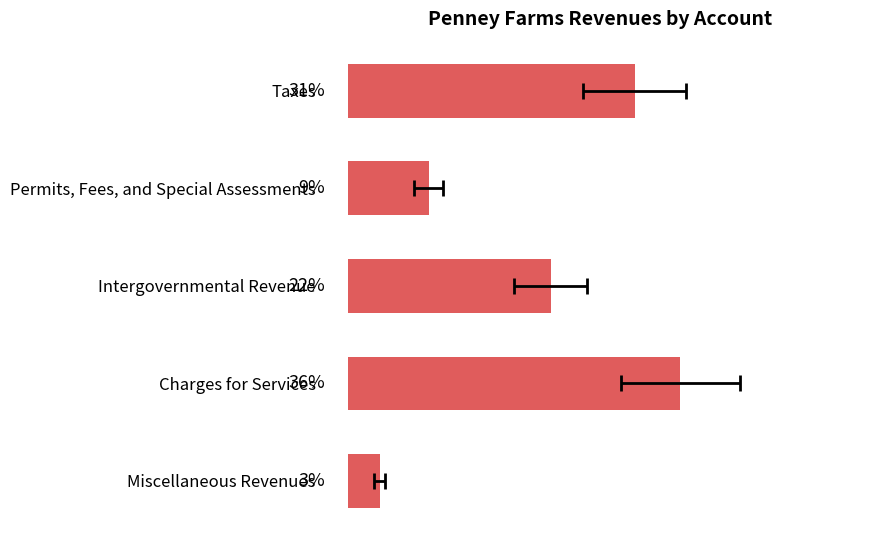

Between Permits, Fees, and Special Assessments and Charges for Services, which is larger?

Charges for Services